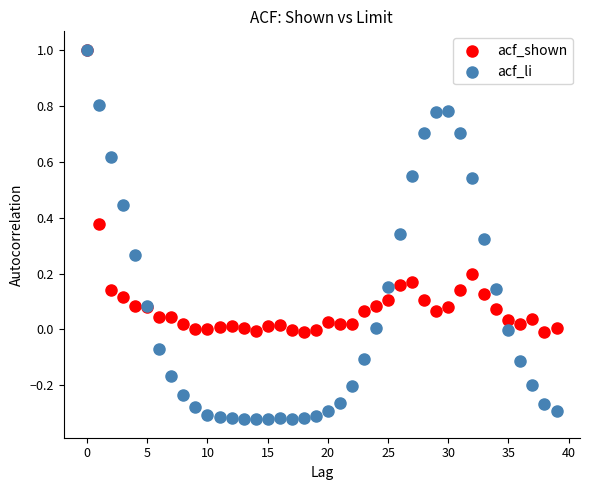

Which series has the widest spread of Y values?

acf_li